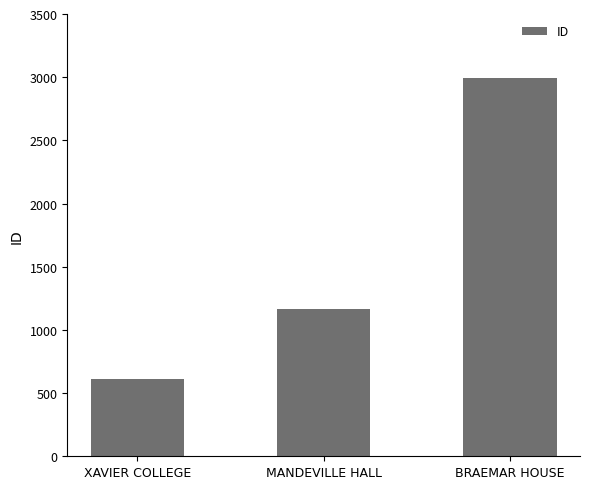

What is the difference between the maximum and minimum values?

2380